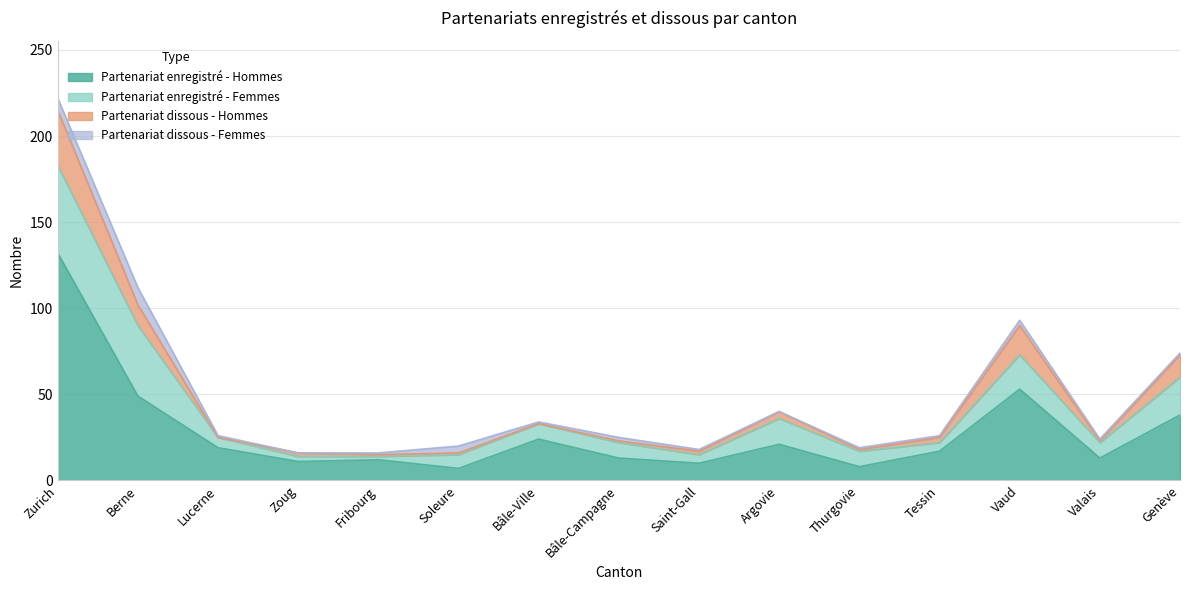

What position from the right is Vaud?

3